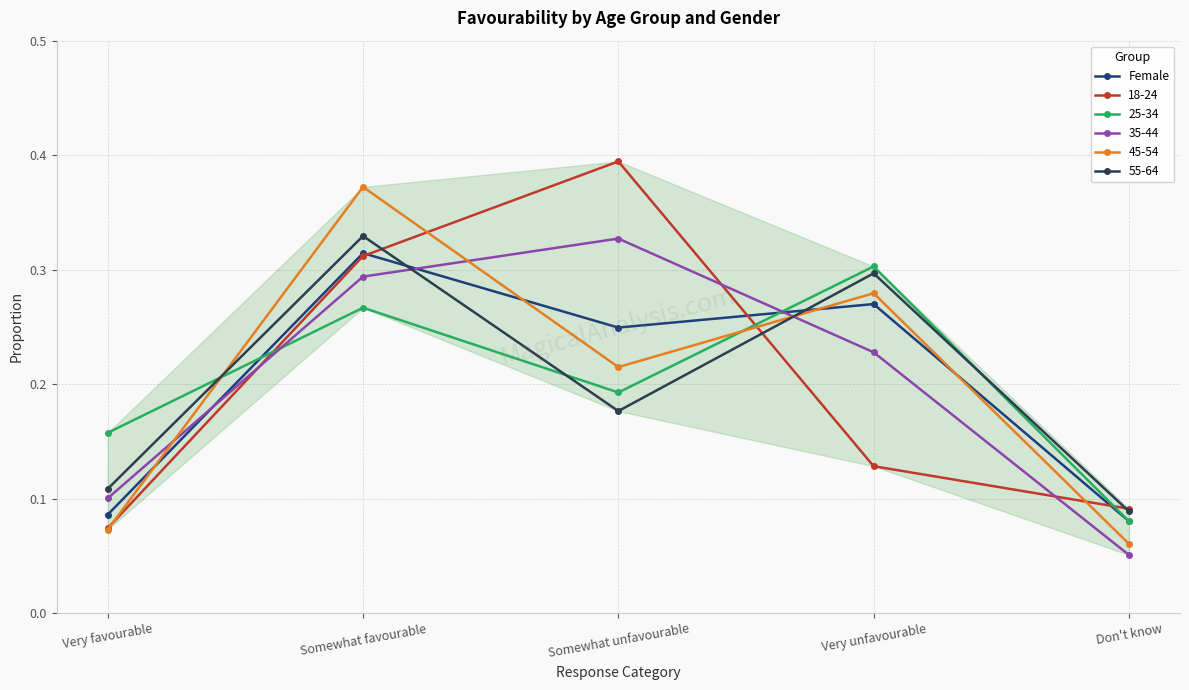

Between Somewhat favourable and Very unfavourable, which series saw the biggest shift?

18-24